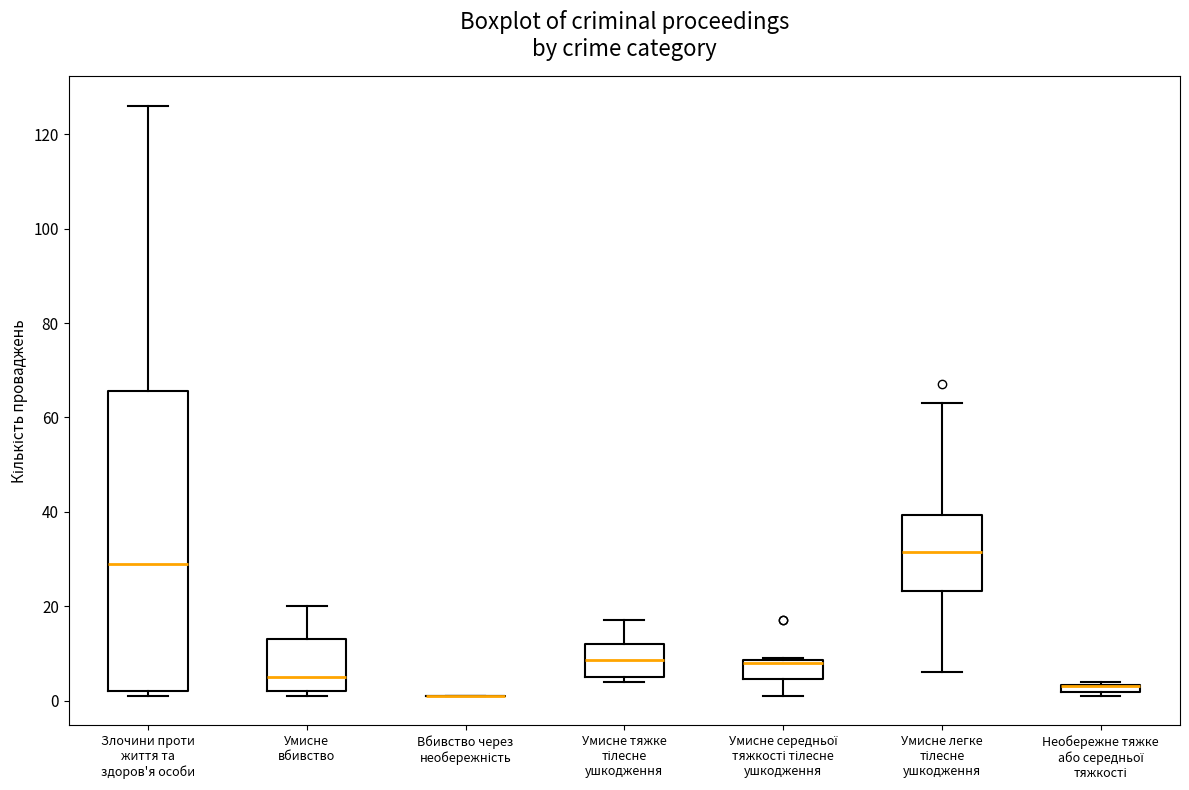

Where is the upper edge of the box for Умисне середньої тяжкості тілесне ушкодження on the y-axis? The values are not printed on the chart, so give them approximately, as read against the axis.

8